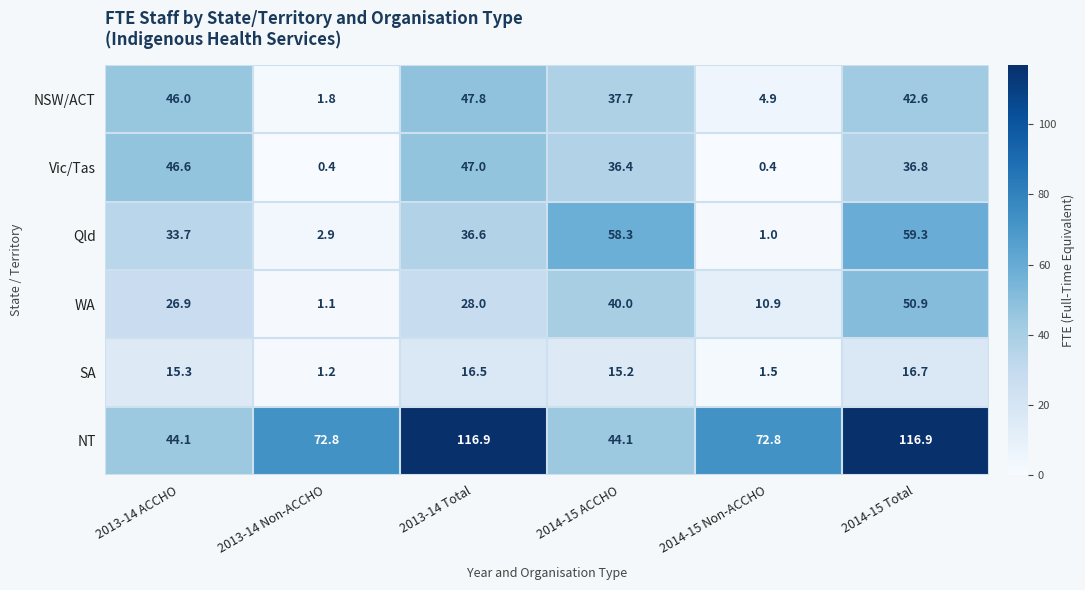

What is the sum of all Vic/Tas values?

167.6